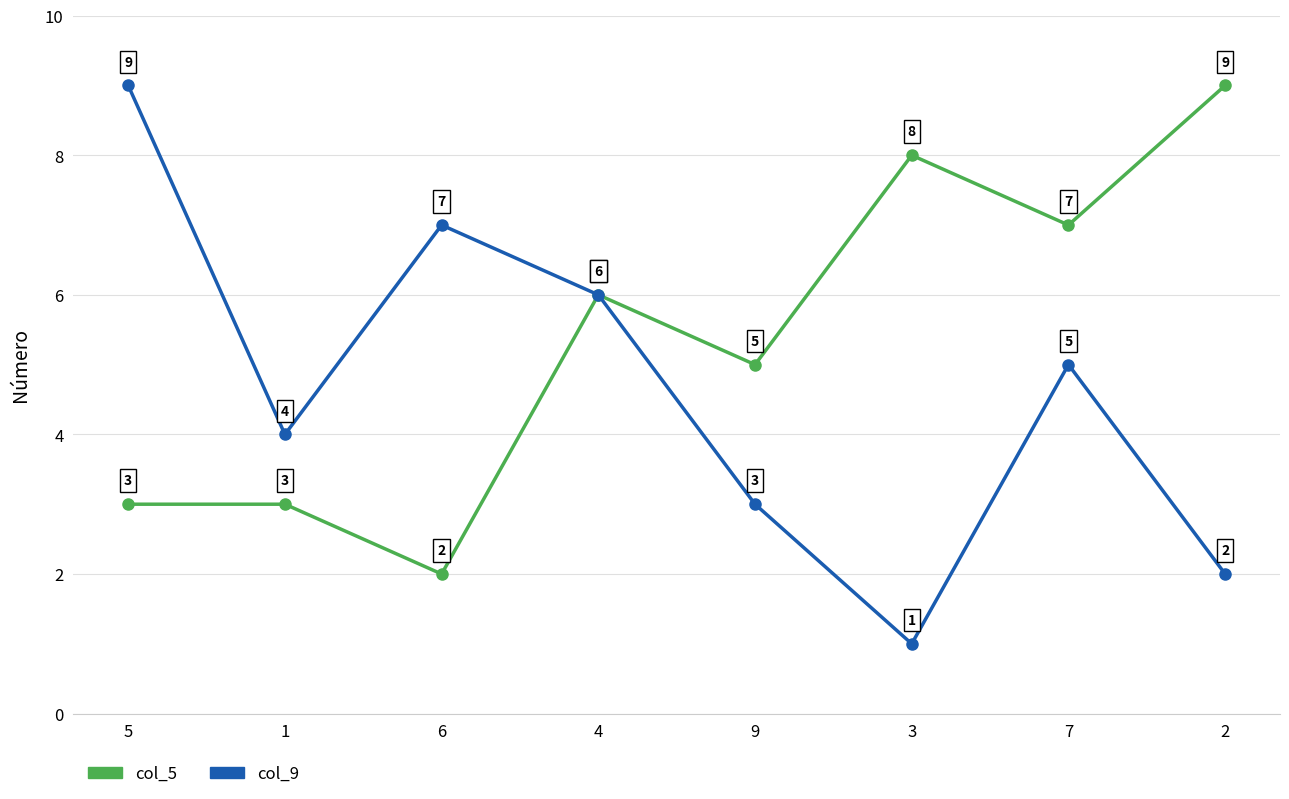

Where is the first local minimum for col_5?

6